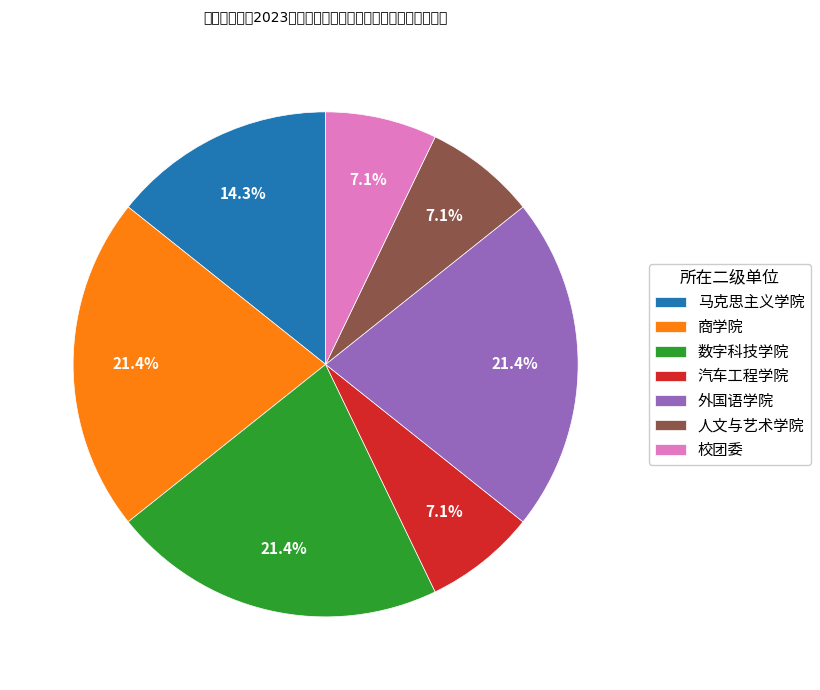

True or false: 校团委 accounts for 7% of the total.

True